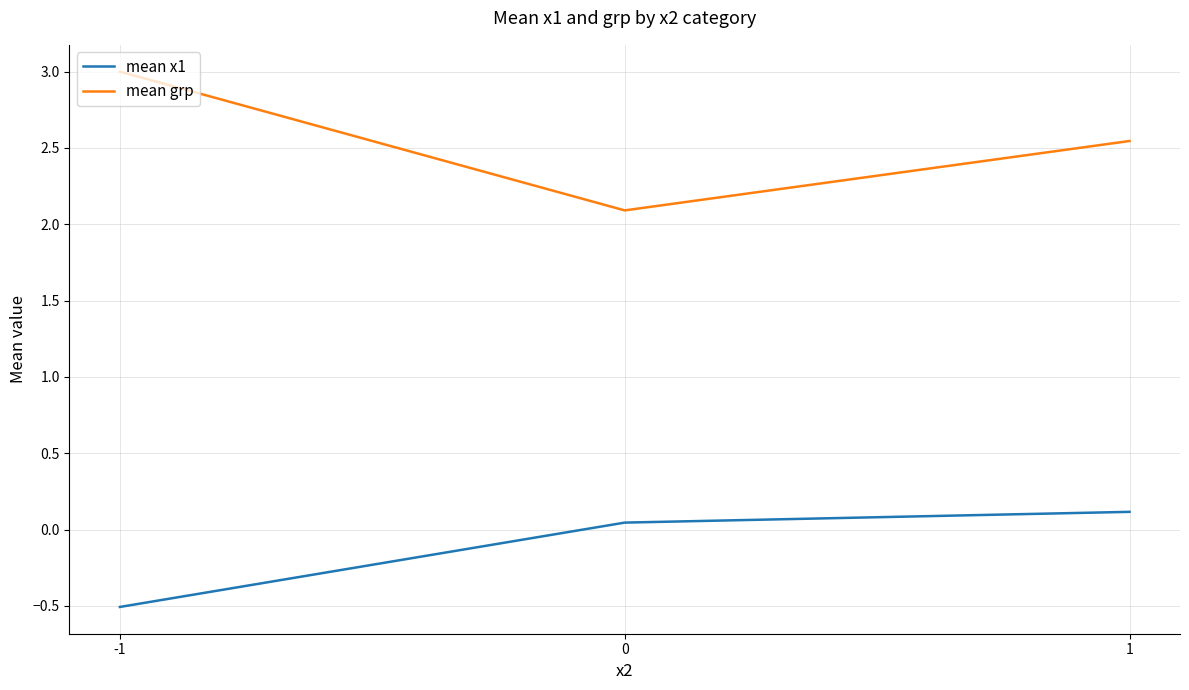

The mean grp series shows 2.1 at 0. True or false?

True